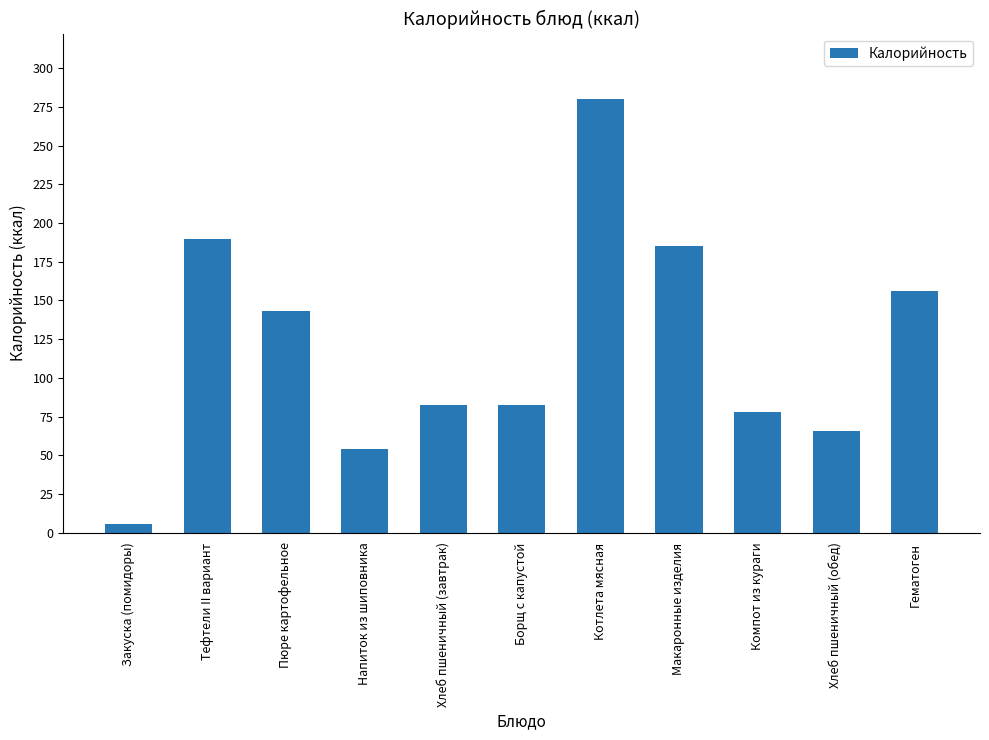

What is the average value?

120.2